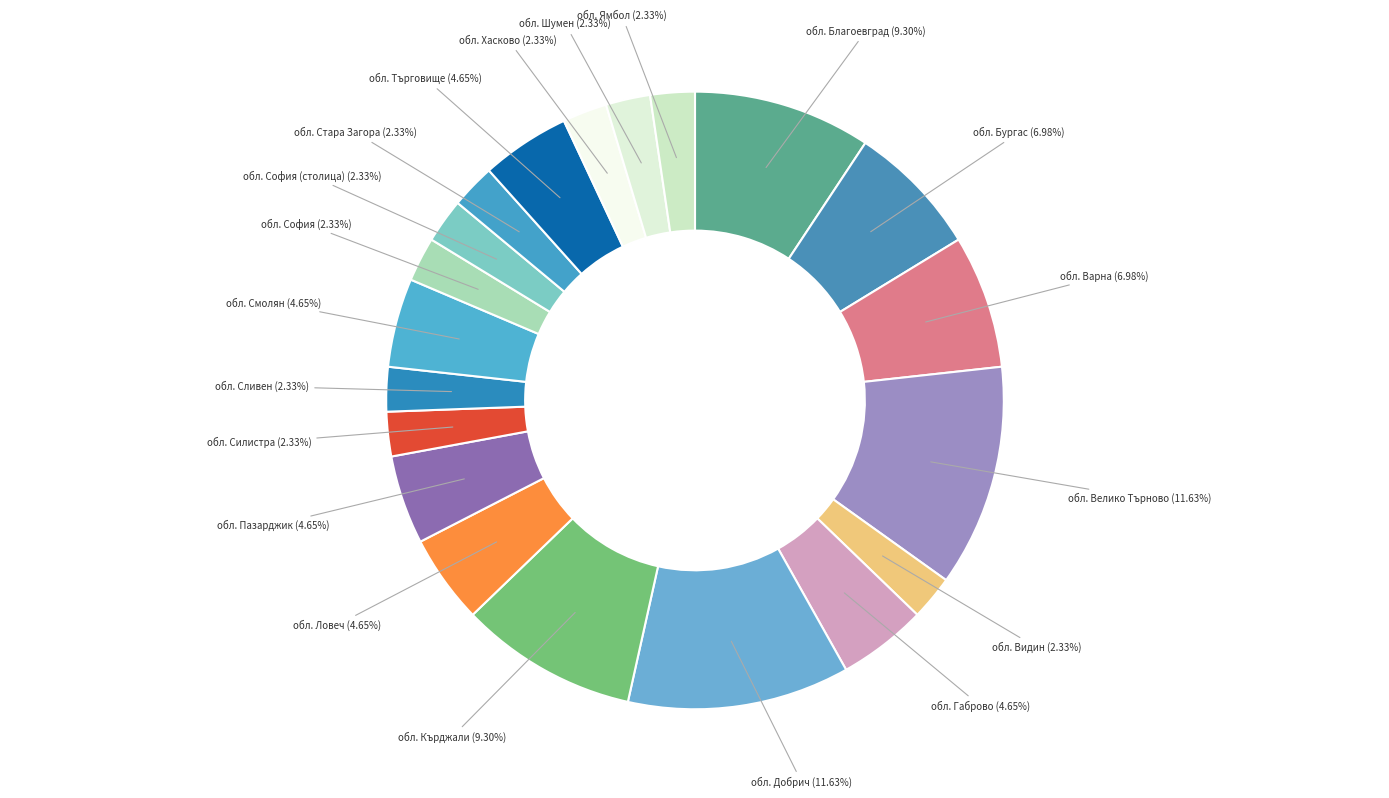

Is обл. Стара Загора the majority of the pie?

No